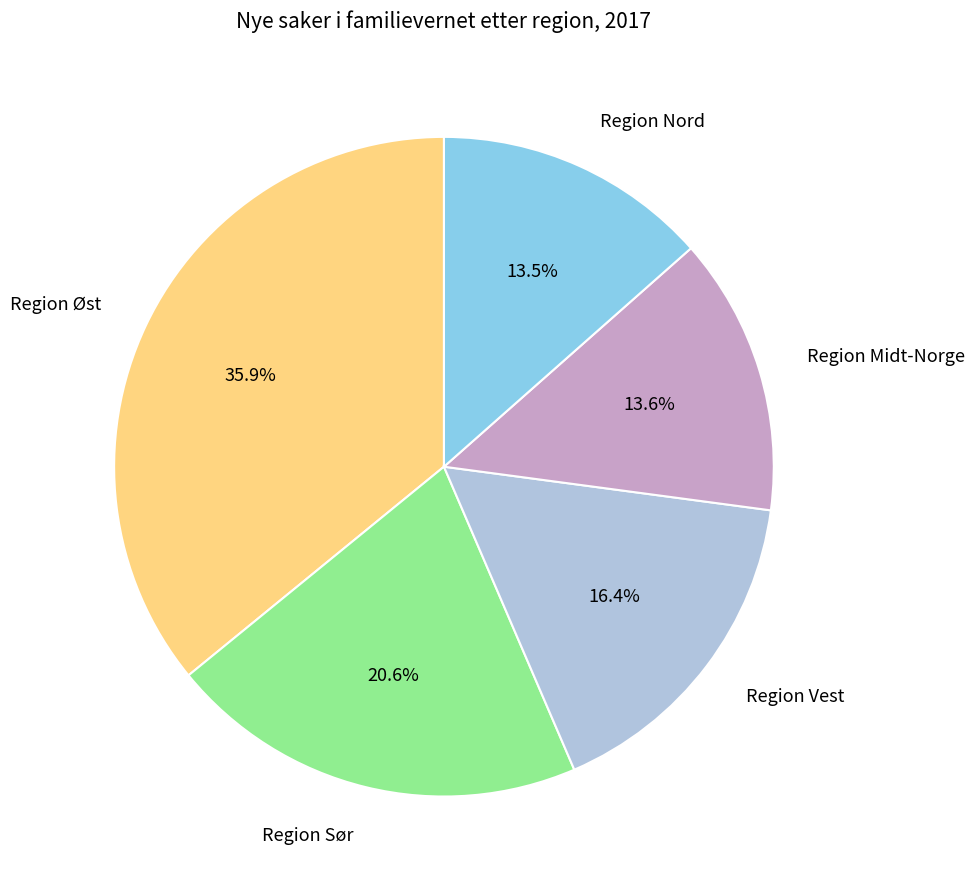

What percentage is the Region Sør slice, to the nearest percent?

21%